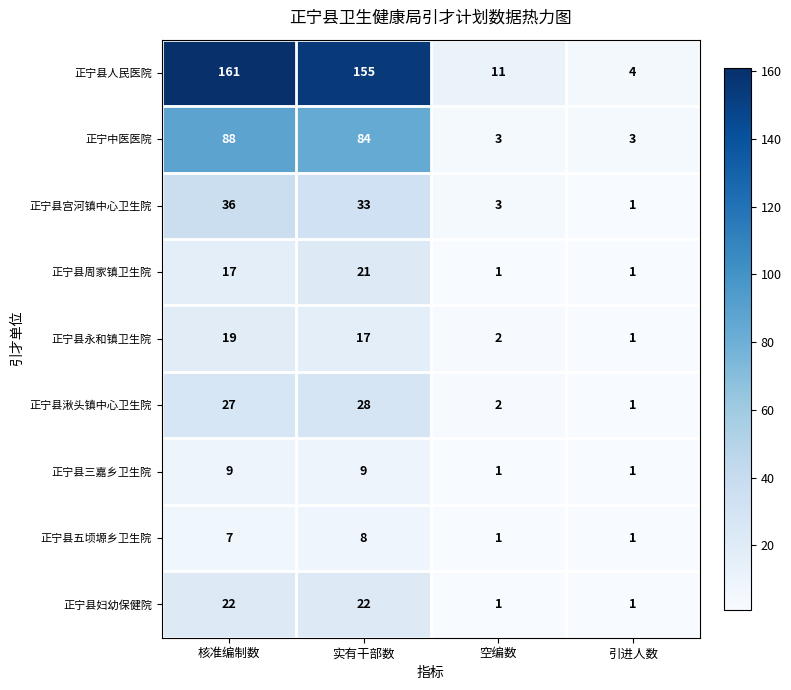

How many values in the 正宁县周家镇卫生院 series are below 17?

2